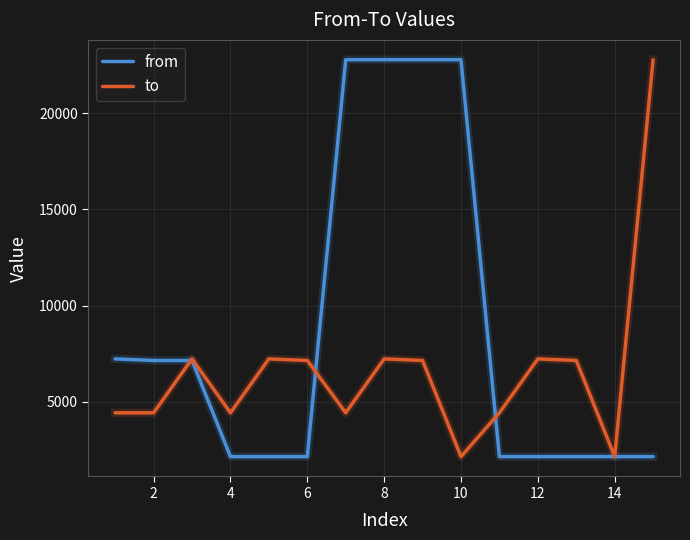

What is the minimum value for from?

2152